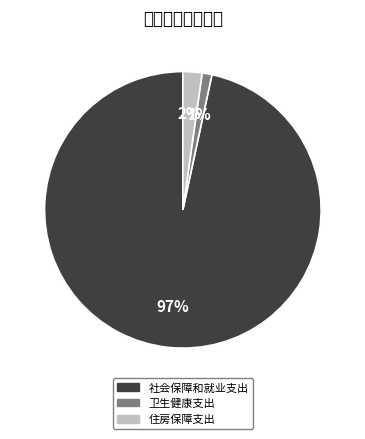

What is the largest slice in the pie chart?

社会保障和就业支出